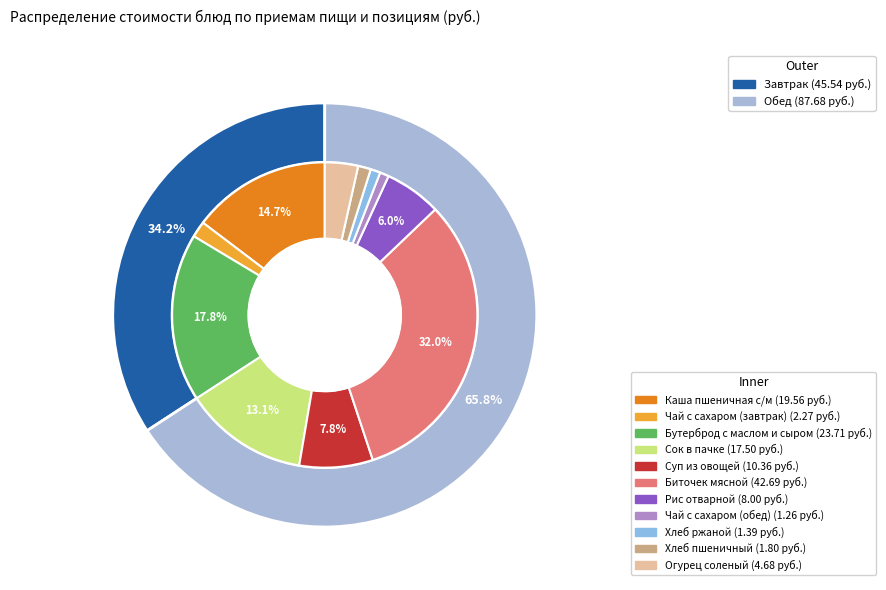

What is the largest slice in the pie chart?

Биточек мясной